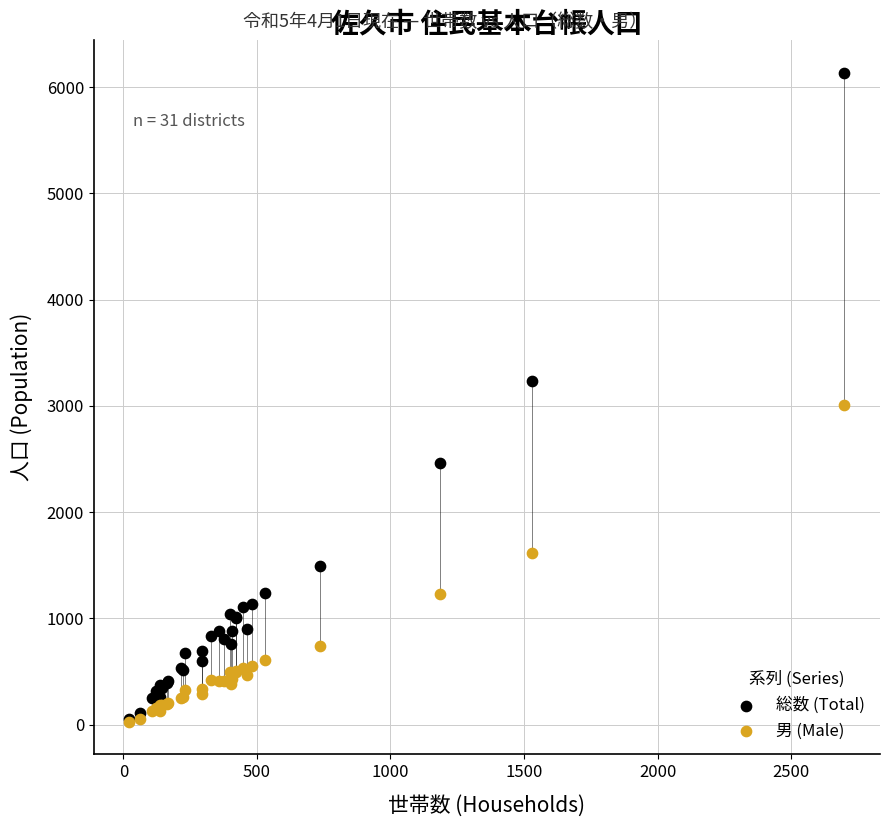

Across all series, what Y value is closest to 3080?

3004